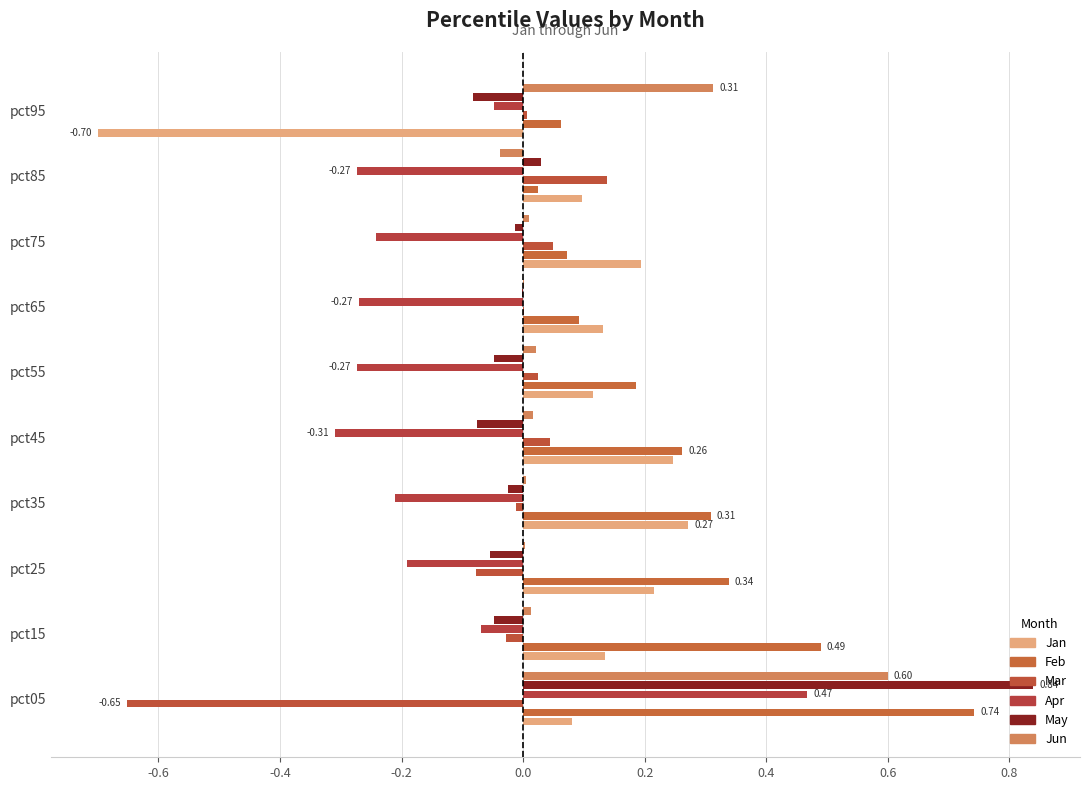

How many categories are shown in the chart?

10